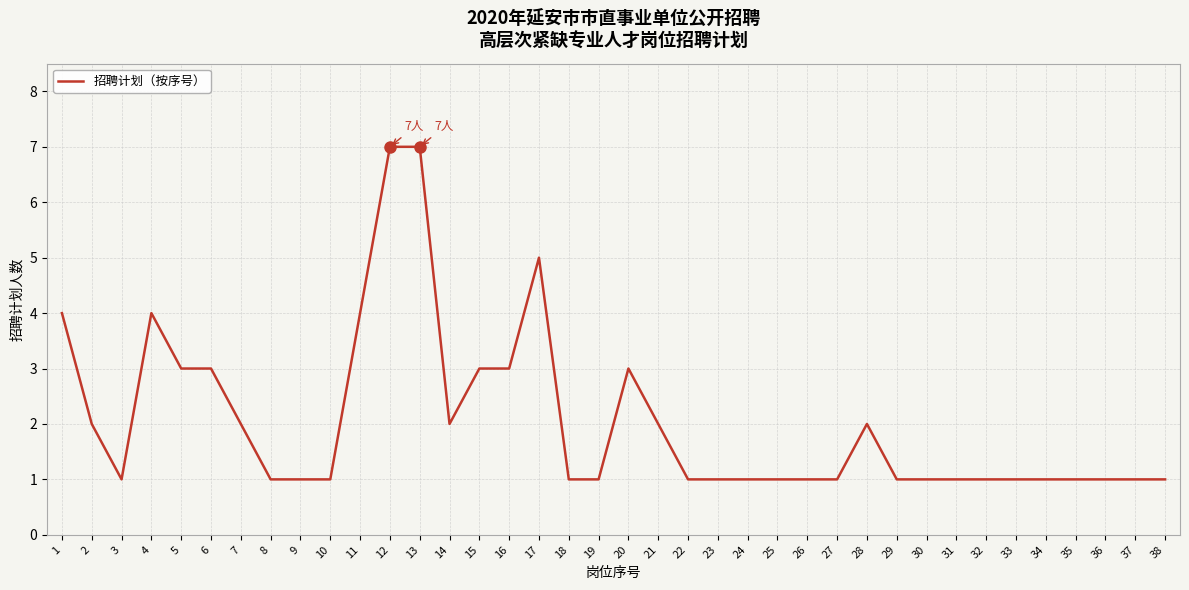

Reading left to right, list all the values displayed in this chart.

1=4	2=2	3=1	4=4	5=3	6=3	7=2	8=1	9=1	10=1	11=4	12=7	13=7	14=2	15=3	16=3	17=5	18=1	19=1	20=3	21=2	22=1	23=1	24=1	25=1	26=1	27=1	28=2	29=1	30=1	31=1	32=1	33=1	34=1	35=1	36=1	37=1	38=1